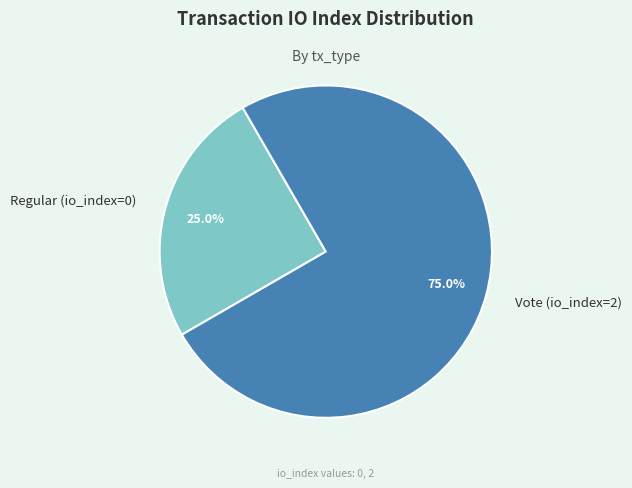

Between Regular (io_index=0) and Vote (io_index=2), which is larger?

Vote (io_index=2)